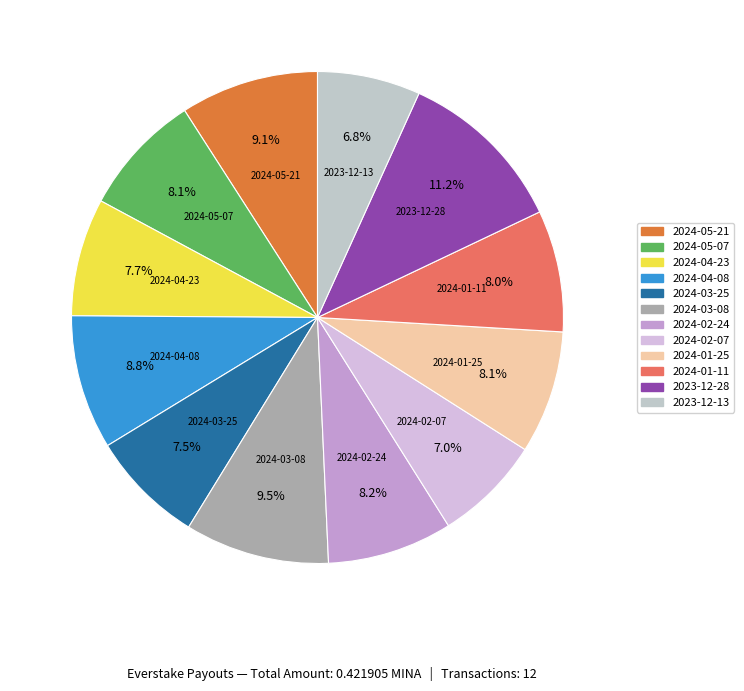

What percentage is the 2024-04-08 slice, to the nearest percent?

9%